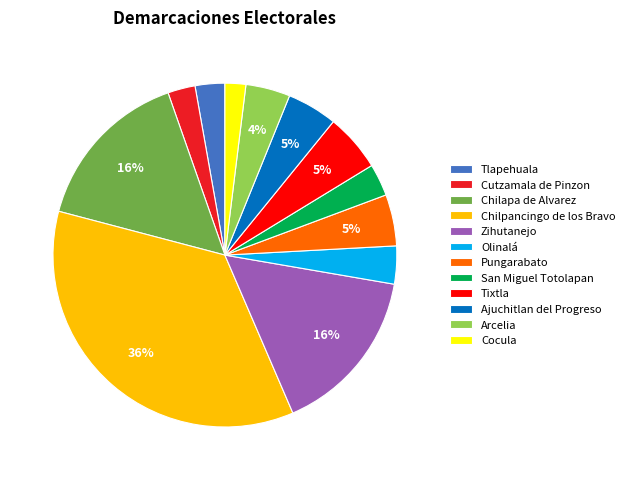

Is it true that Olinalá is 18% of the pie?

False